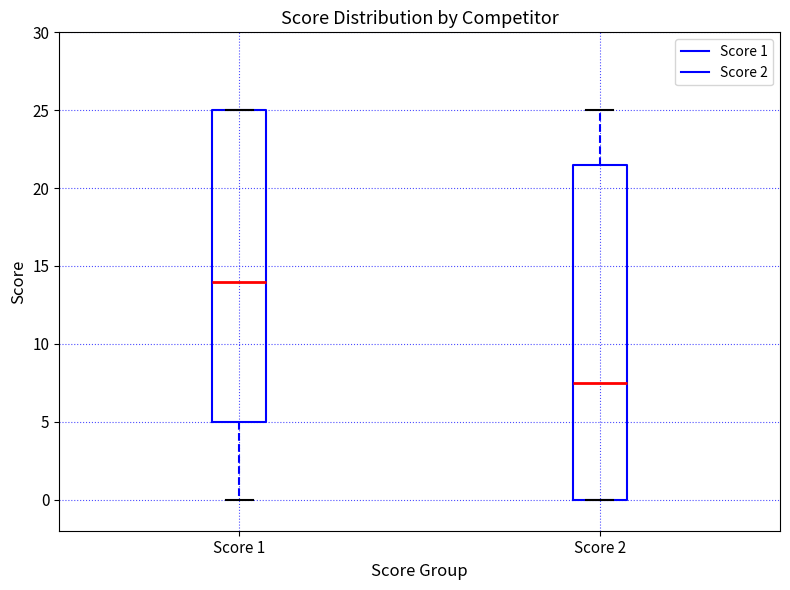

Where is the lower edge of the box for Score 2 on the y-axis? The values are not printed on the chart, so give them approximately, as read against the axis.

0.0